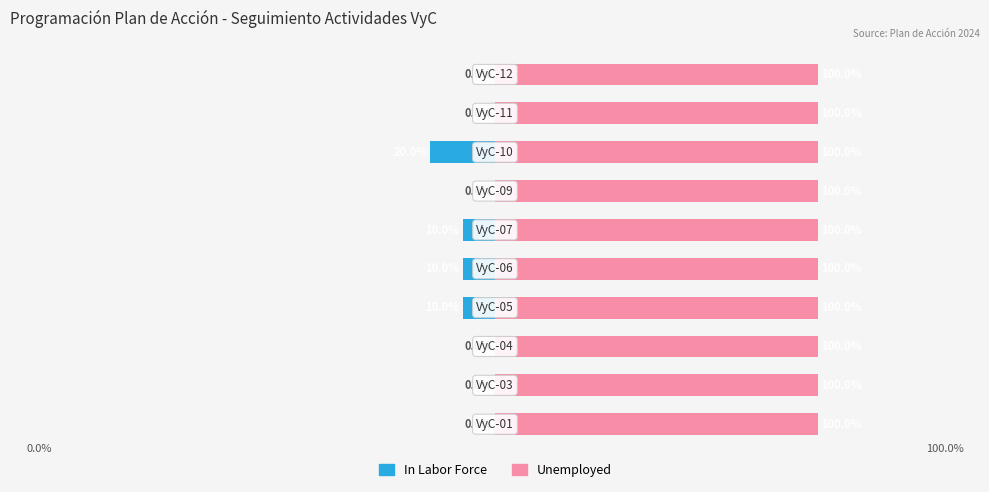

The In Labor Force series shows -0.1 at 4. True or false?

False